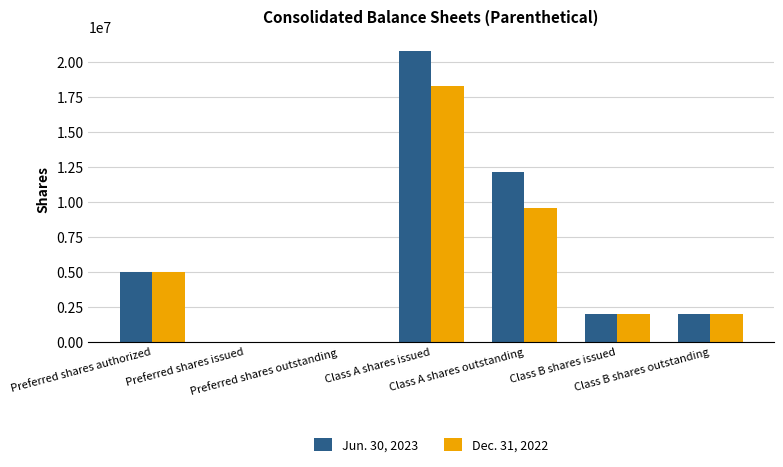

At which label does Jun. 30, 2023 reach its peak?

Class A shares issued